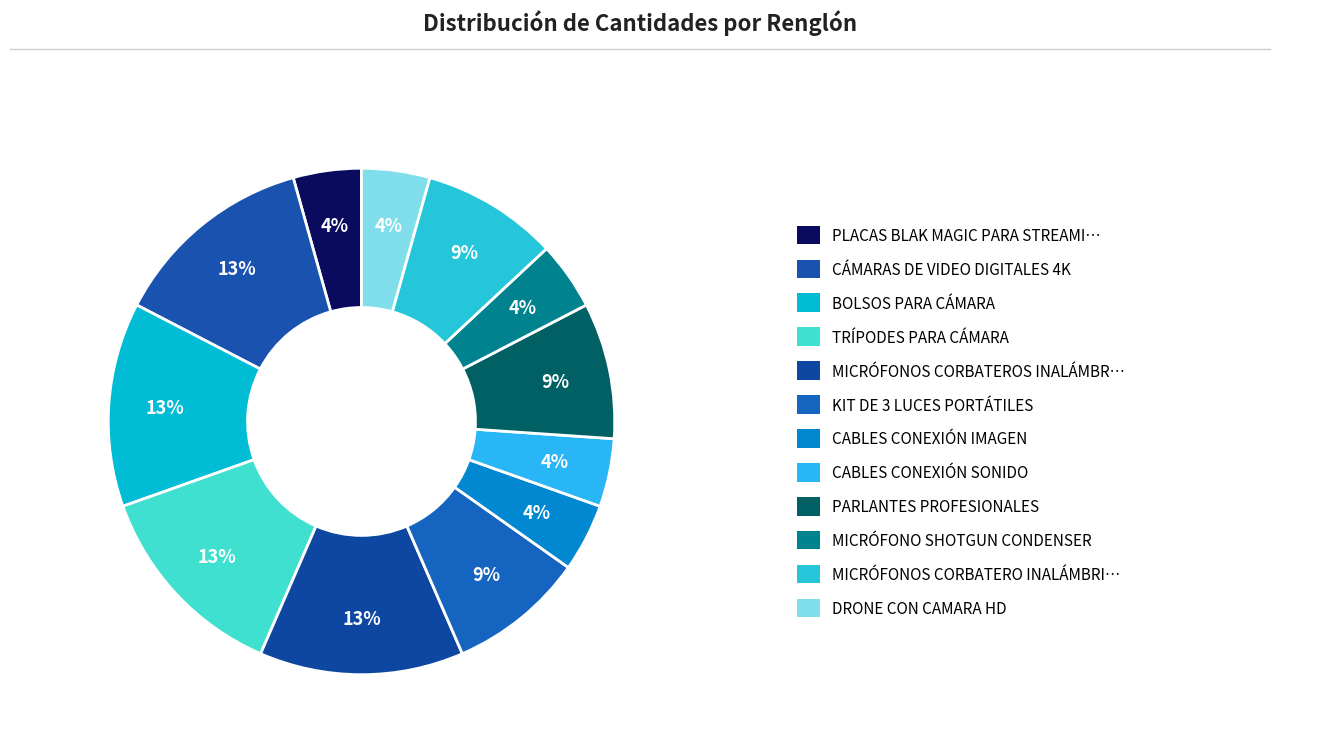

What is the smallest slice in the pie chart?

PLACAS BLAK MAGIC PARA STREAMING